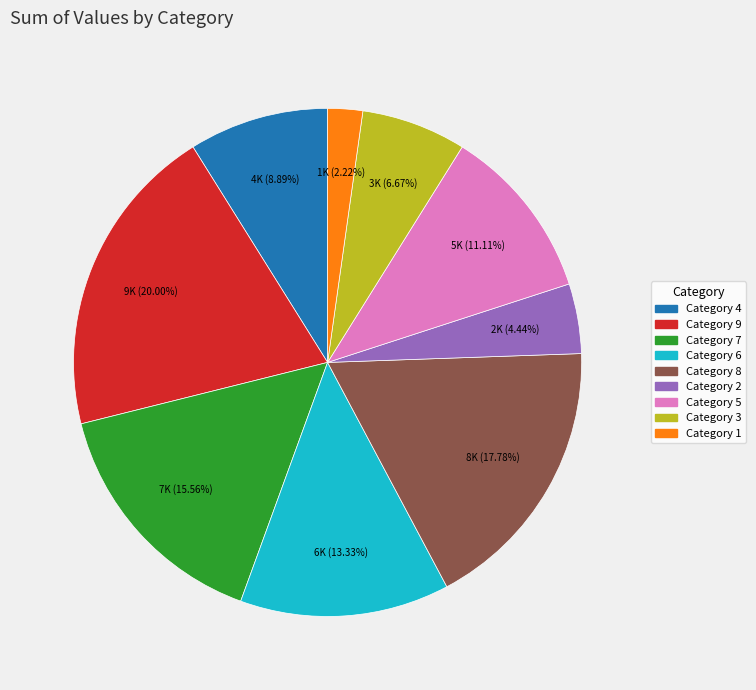

Is Category 4 the majority of the pie?

No